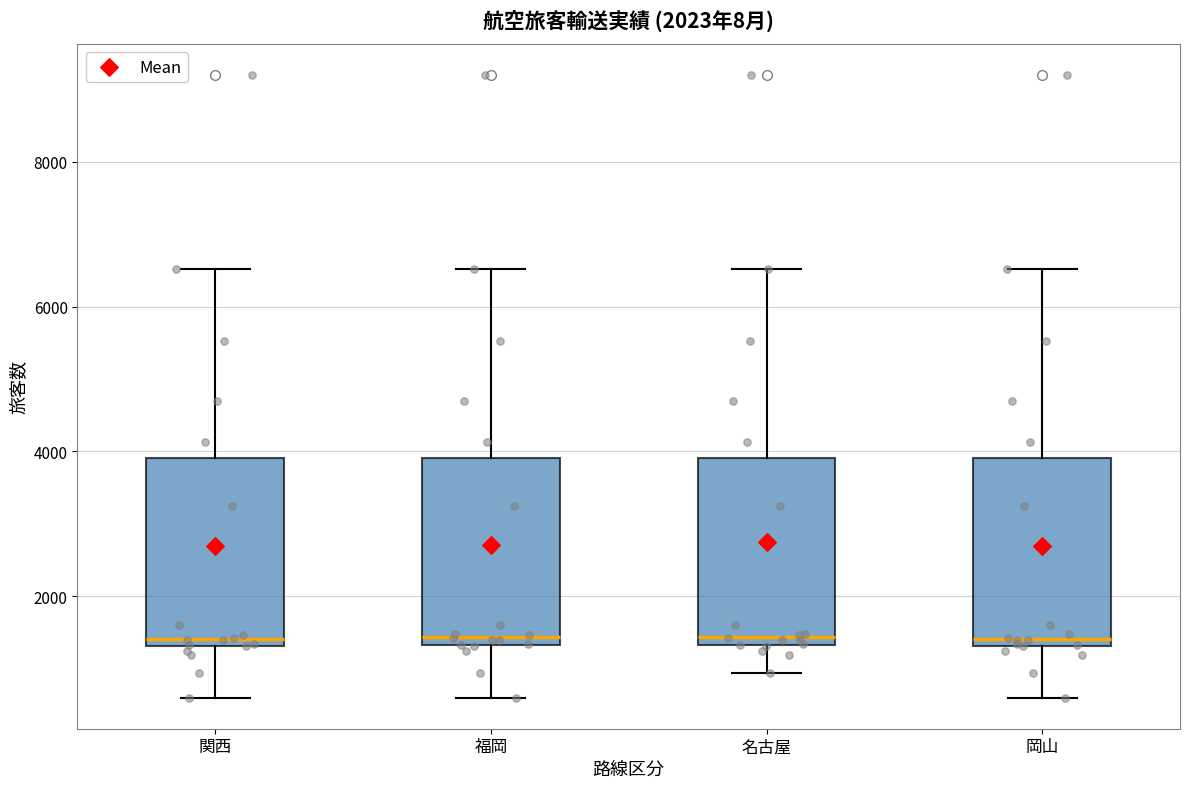

Where does the lower whisker of the box for 名古屋 end on the y-axis? The values are not printed on the chart, so give them approximately, as read against the axis.

1000